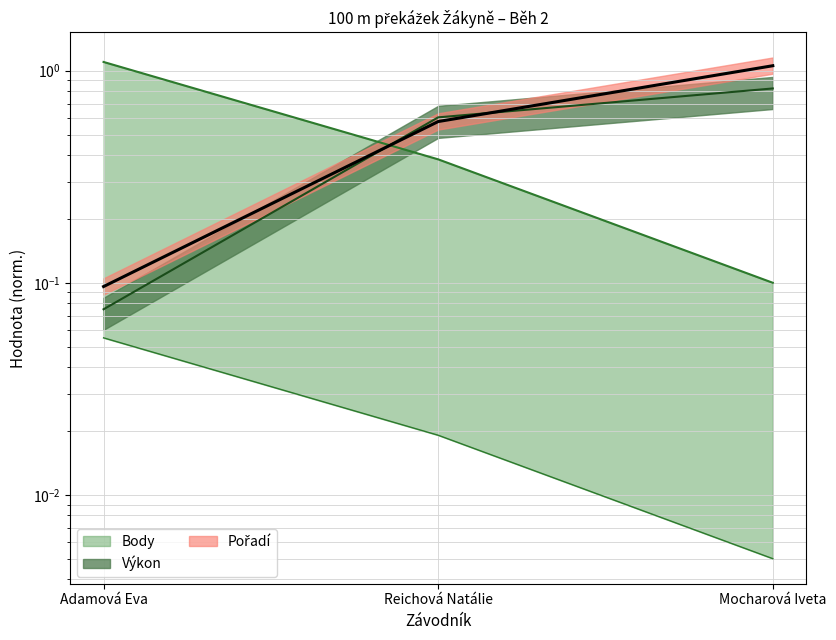

What is the lowest value of the Pořadí series?

0.1